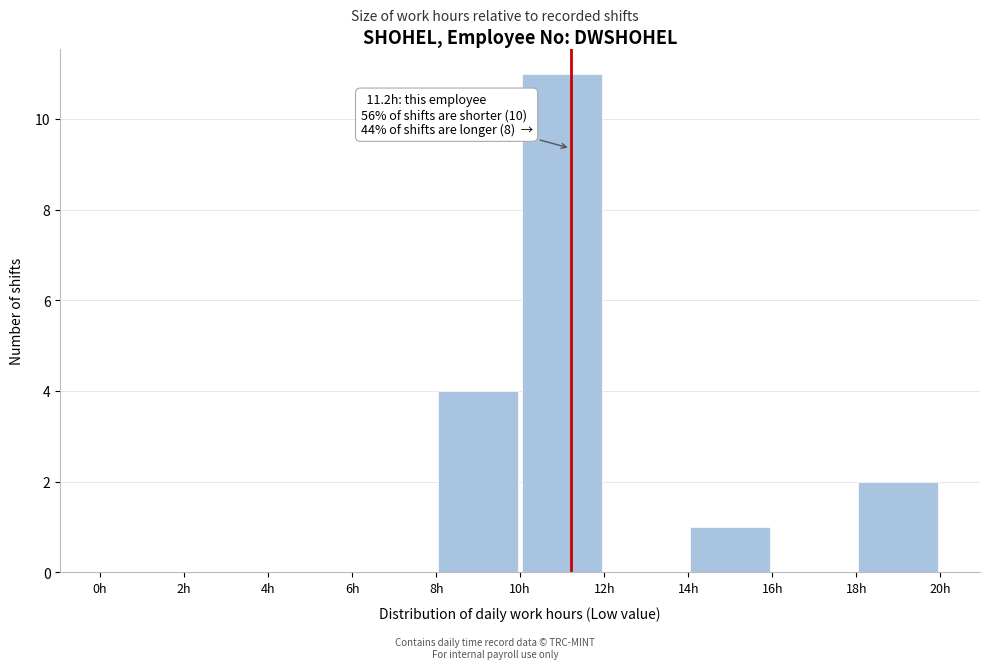

Which range on the x-axis has the tallest bar?

10 to 12